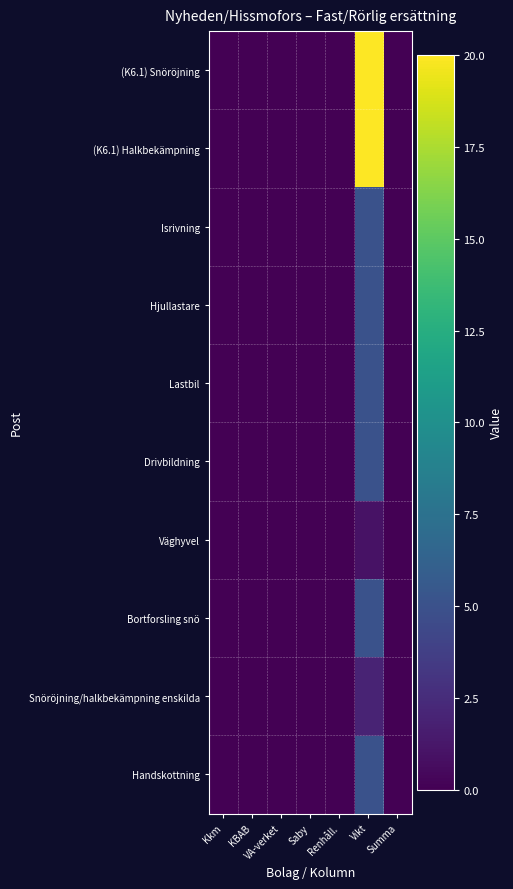

How many data points does each series have?

7